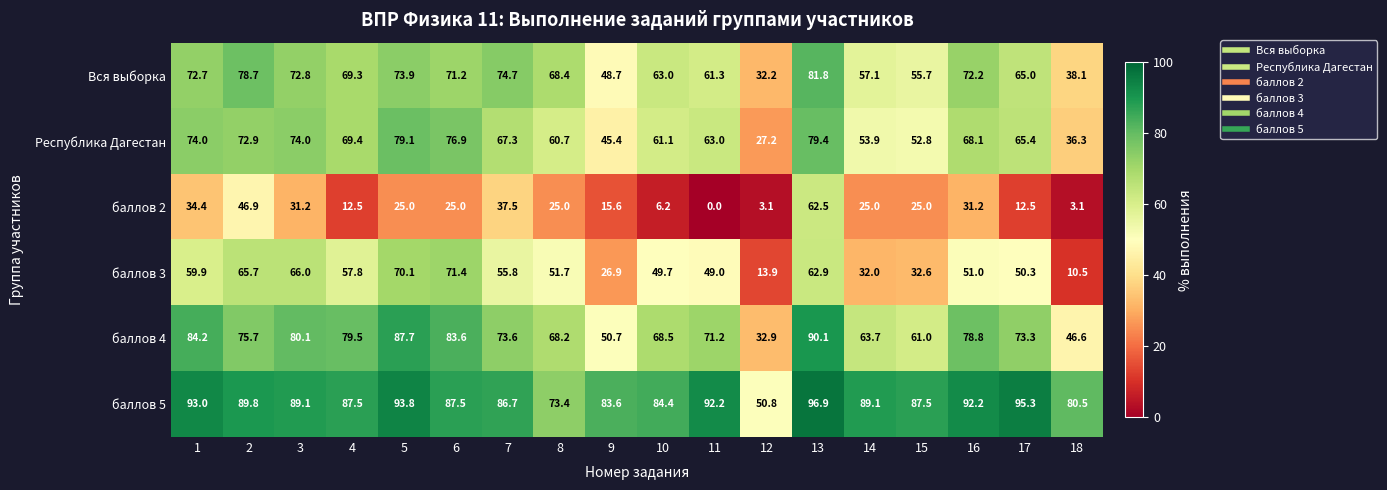

At 17, list the series in order from smallest to largest.

баллов 2, баллов 3, Вся выборка, Республика Дагестан, баллов 4, баллов 5